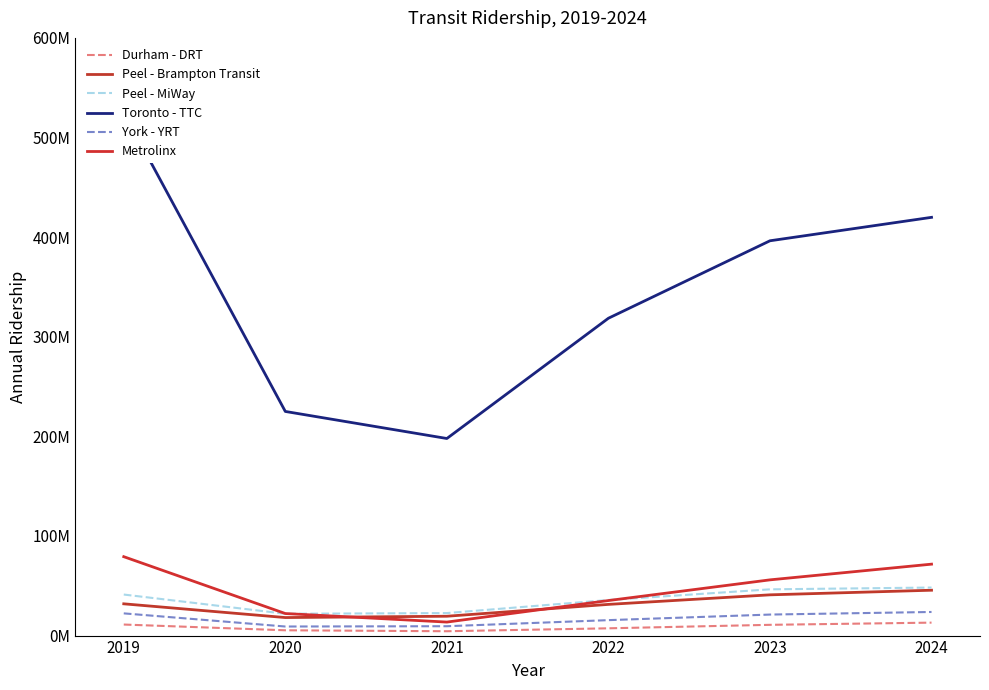

True or false: Toronto - TTC and Durham - DRT cross at least once.

False